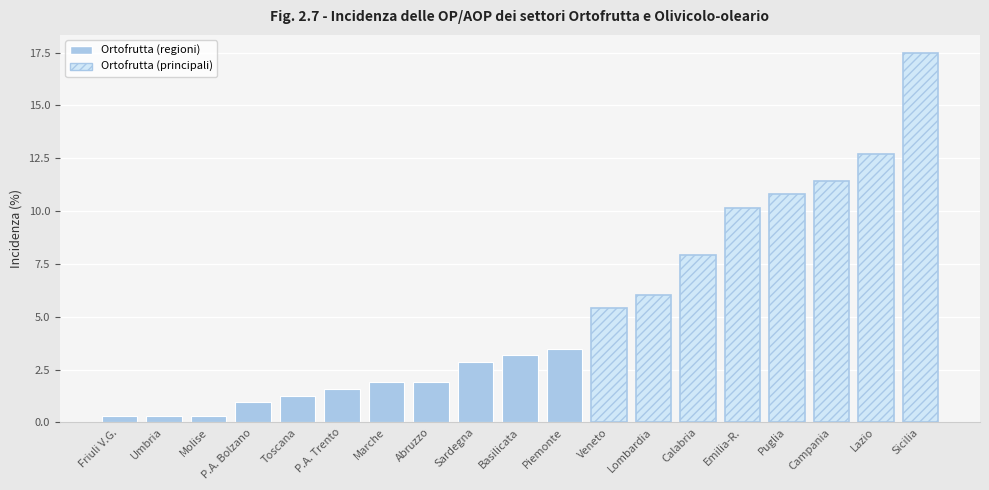

At which label is the value closest to 8?

Calabria